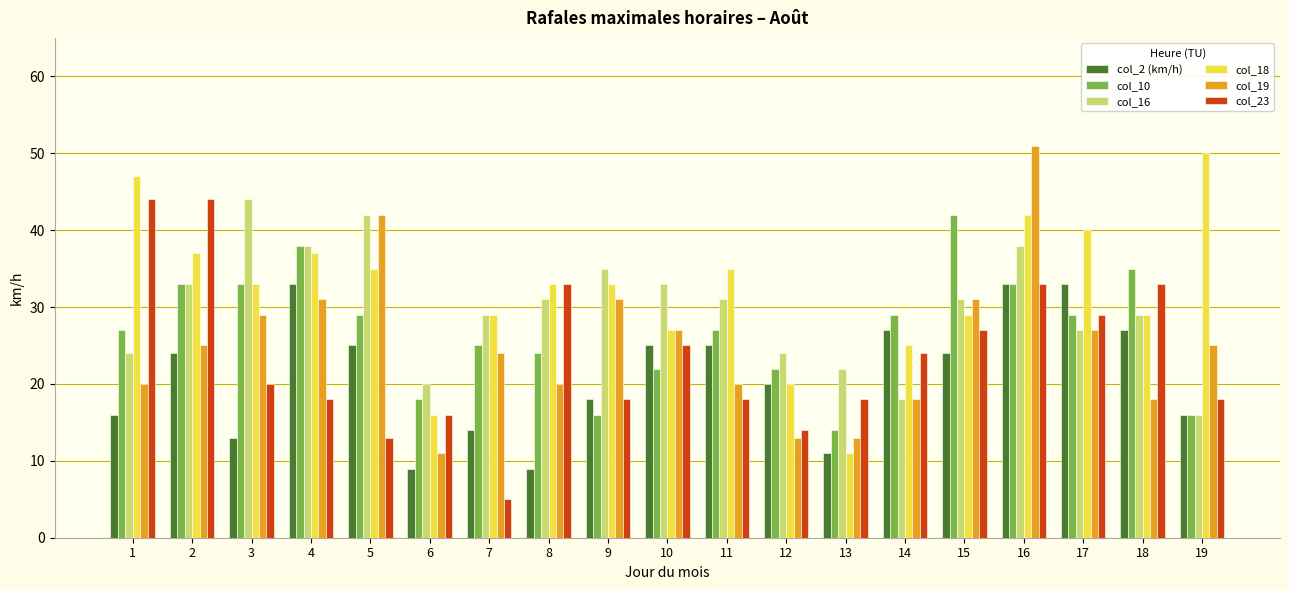

What is the sum of all col_23 values?

450